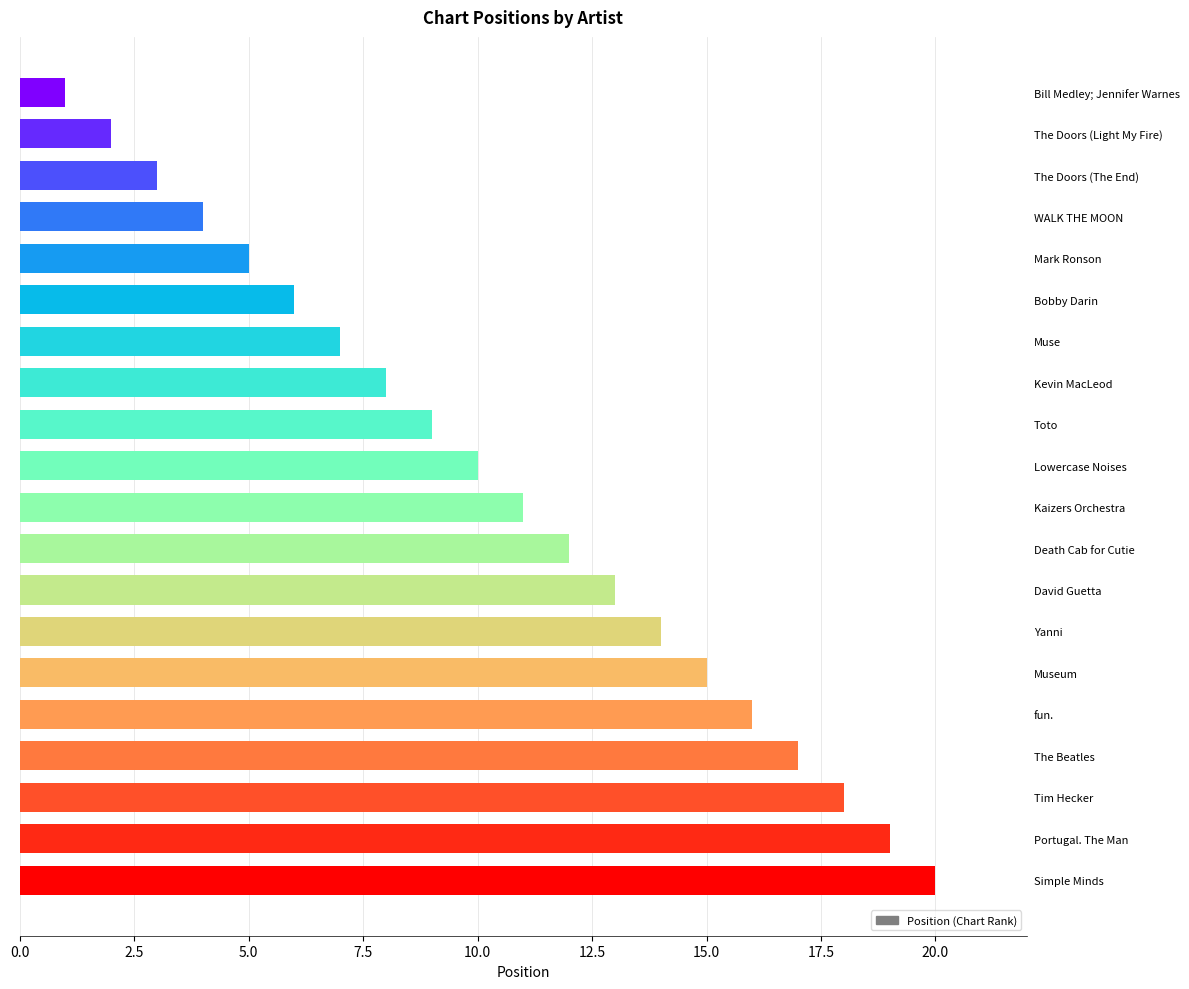

Does the chart contain any negative values?

No